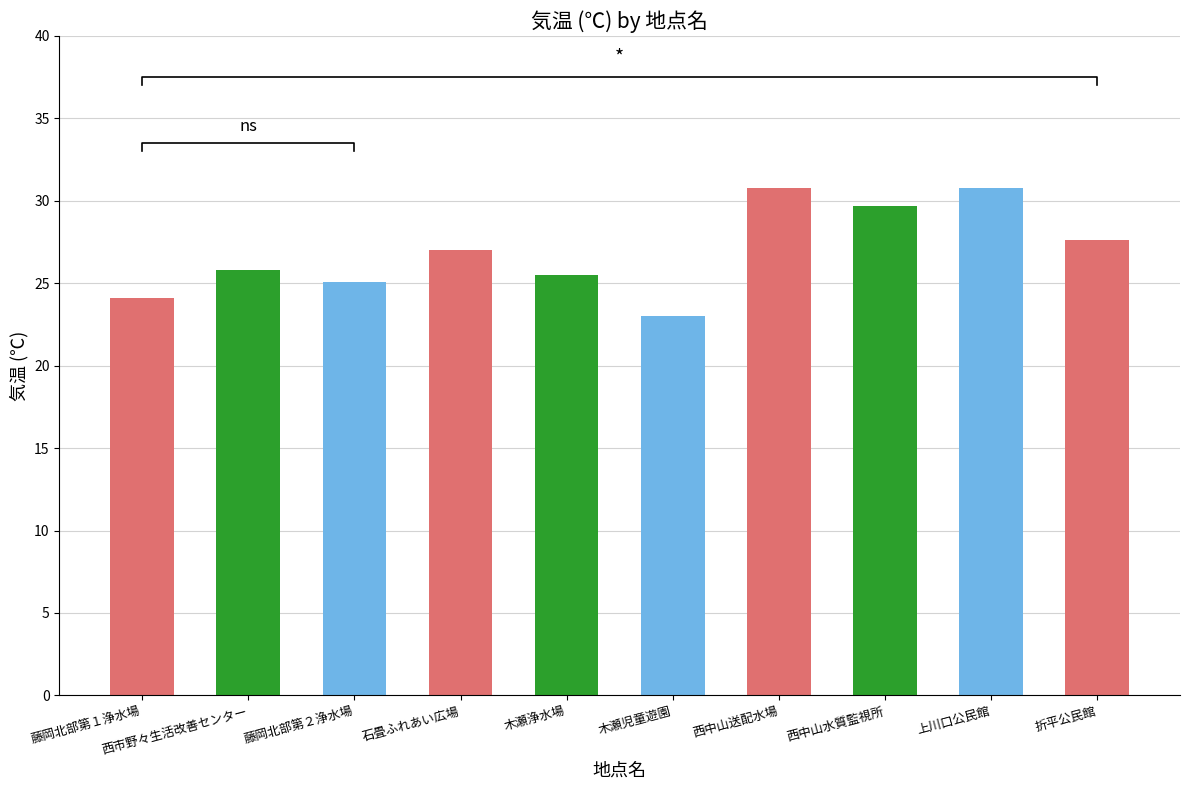

What is the maximum value shown in the chart?

30.8